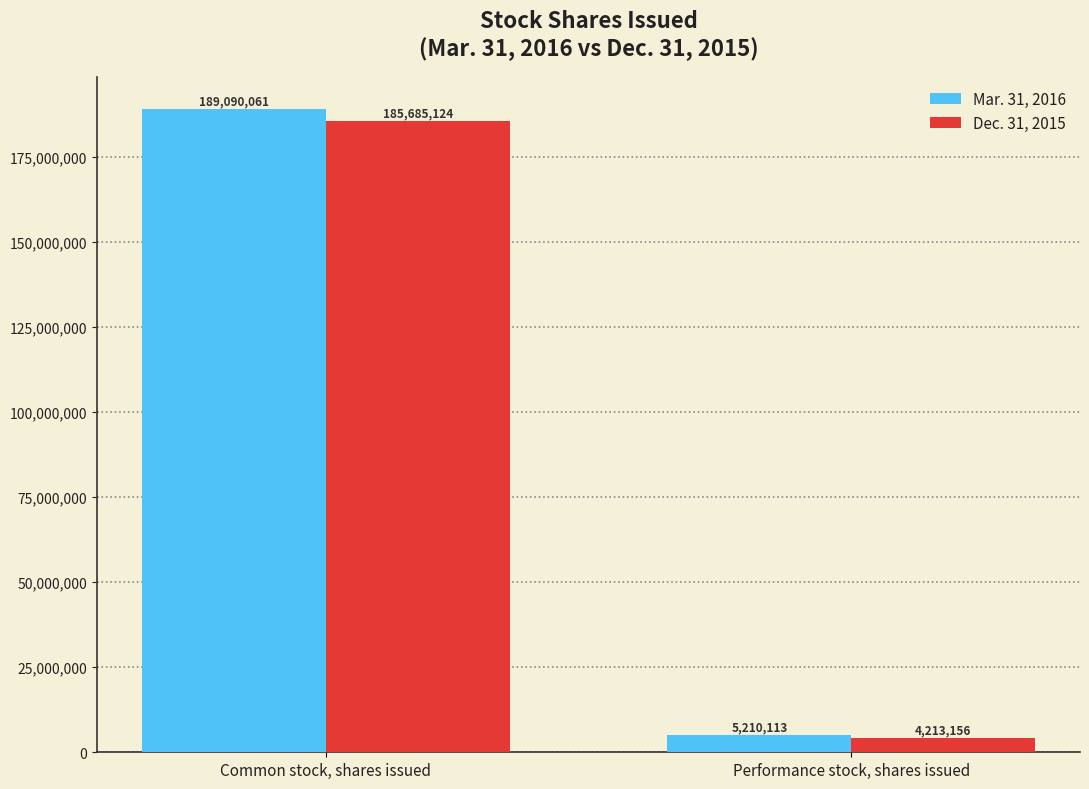

Reading left to right, extract all data points from this chart.

Mar. 31, 2016: 189090061	5210113
Dec. 31, 2015: 185685124	4213156